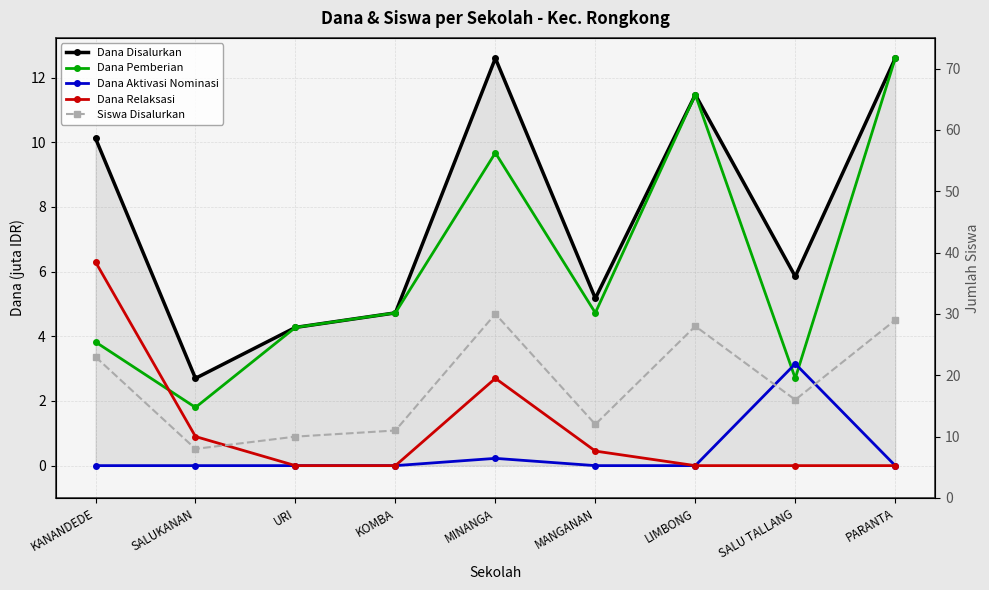

The value of Siswa Disalurkan at MANGANAN is 6.2. True or false?

False